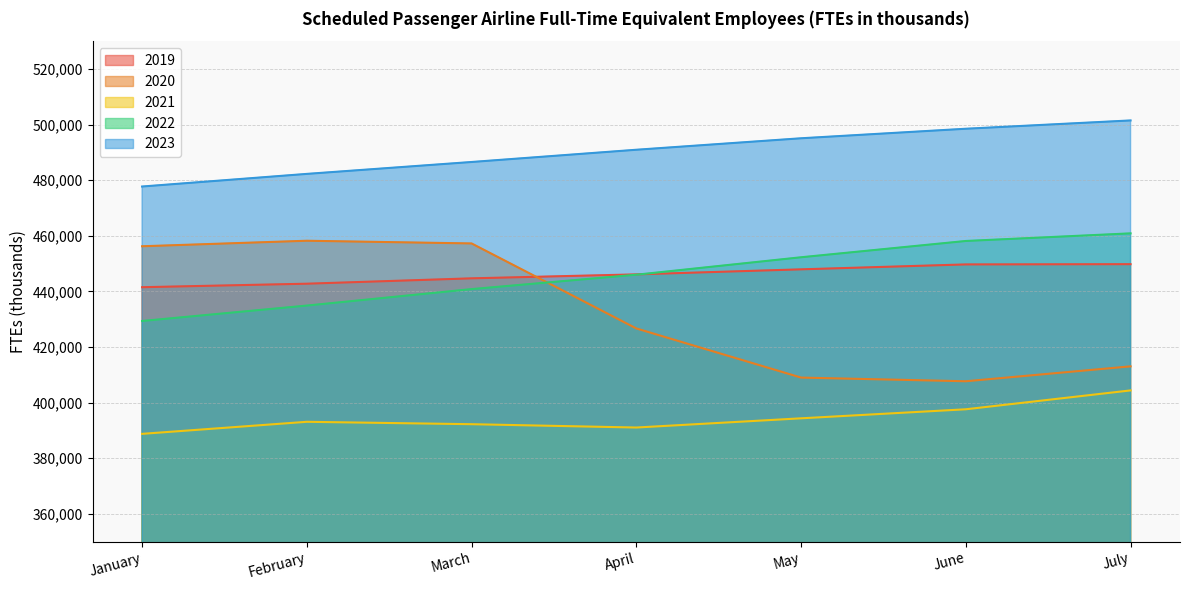

How many data points in 2022 are less than 446014?

3